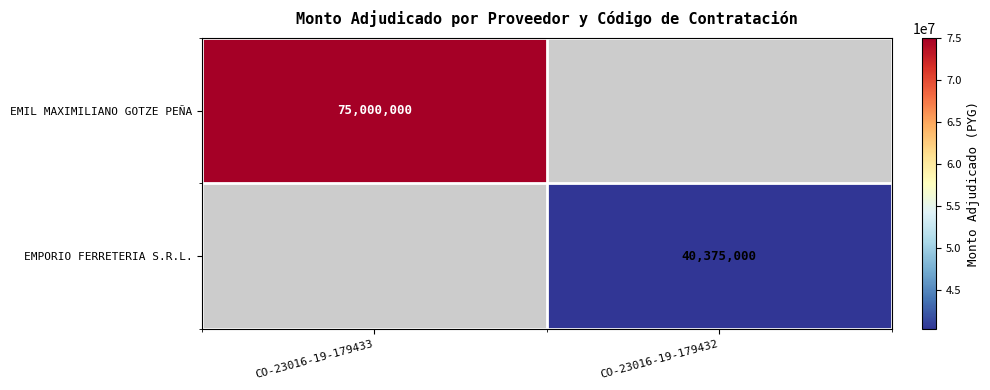

The EMIL MAXIMILIANO GOTZE PEÑA series shows 75000000 at CO-23016-19-179433. True or false?

True